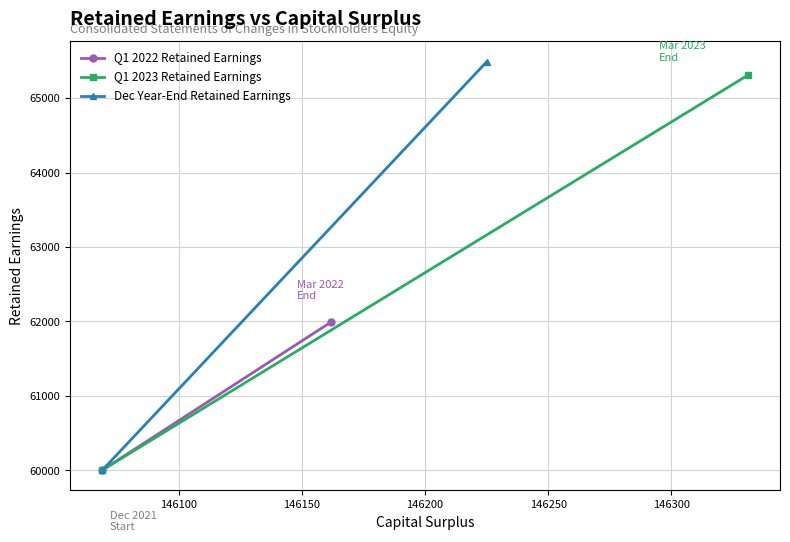

How many values in the Q1 2022 Retained Earnings series are below 61996?

1